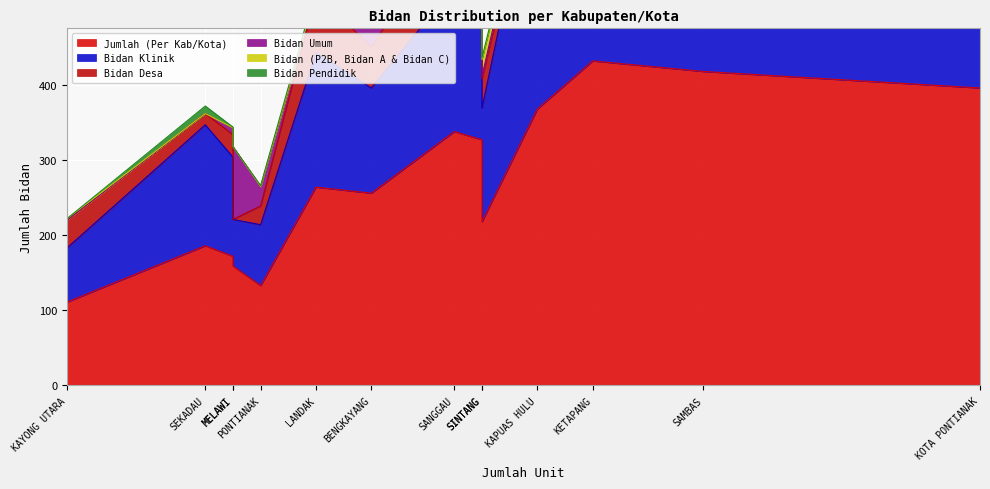

What is the total value across all series at BENGKAYANG?

512